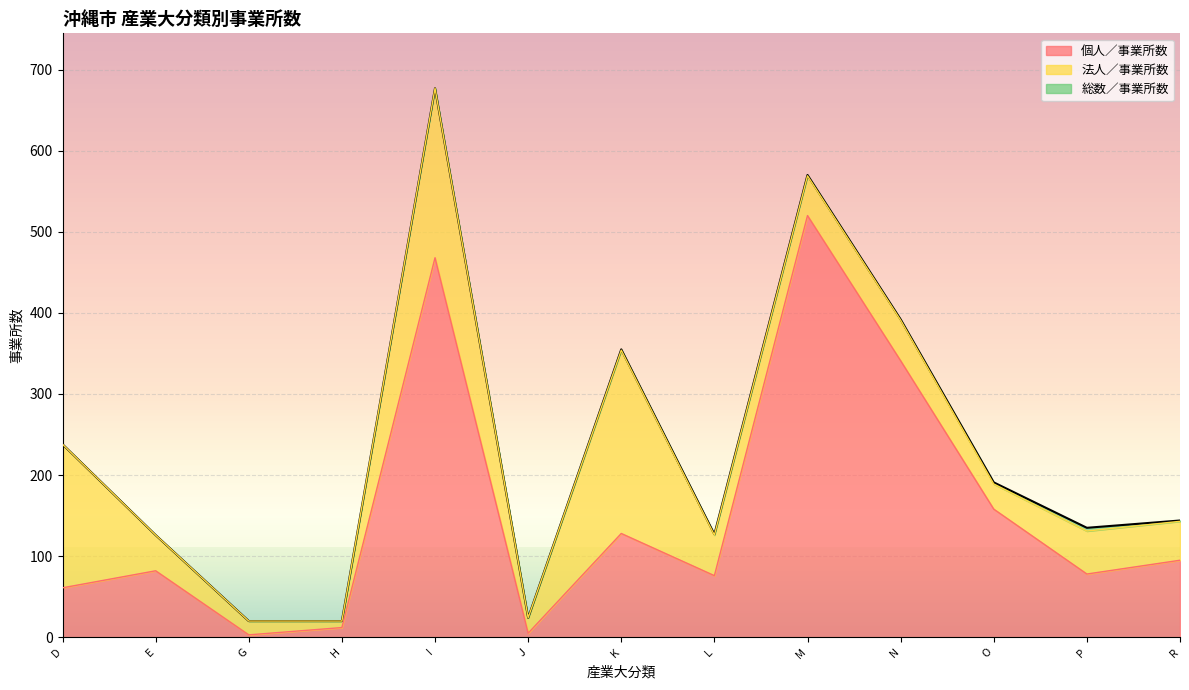

Which category has the highest value in the 個人／事業所数 series?

M